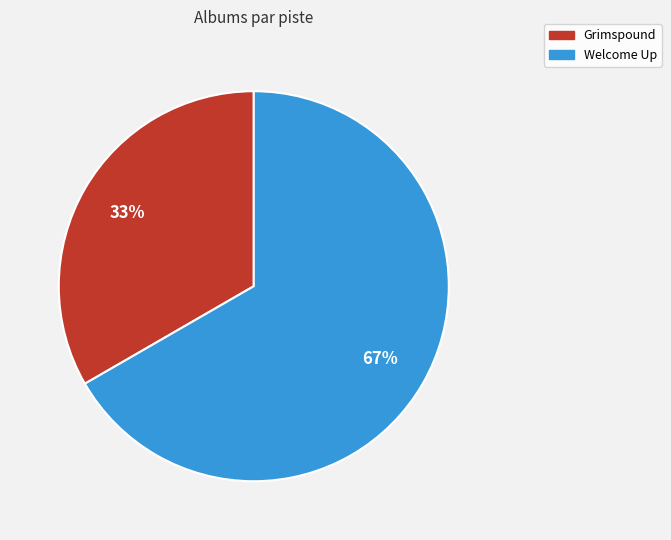

To the nearest percent, what percentage of the pie is Grimspound?

33%